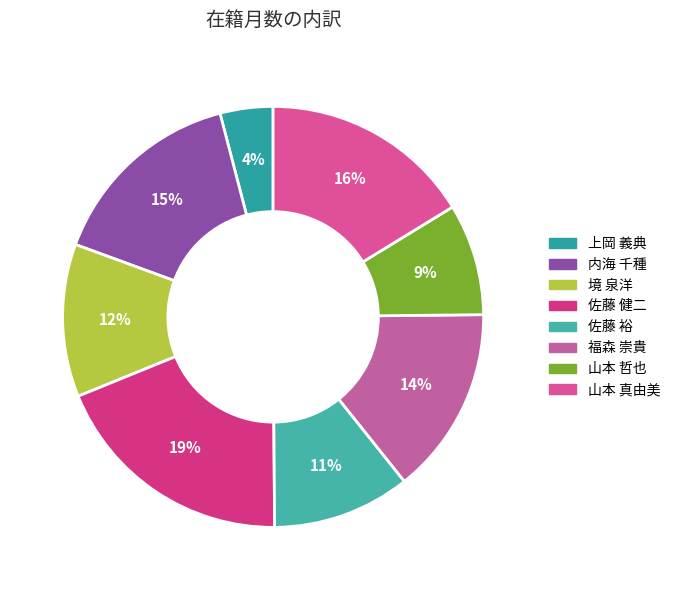

To the nearest percent, what is the average slice percentage?

12%